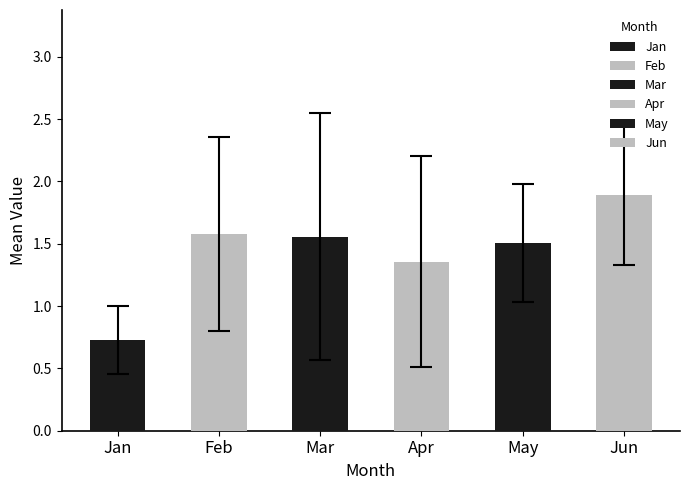

What is the value of the 1st bar from the left?

0.7